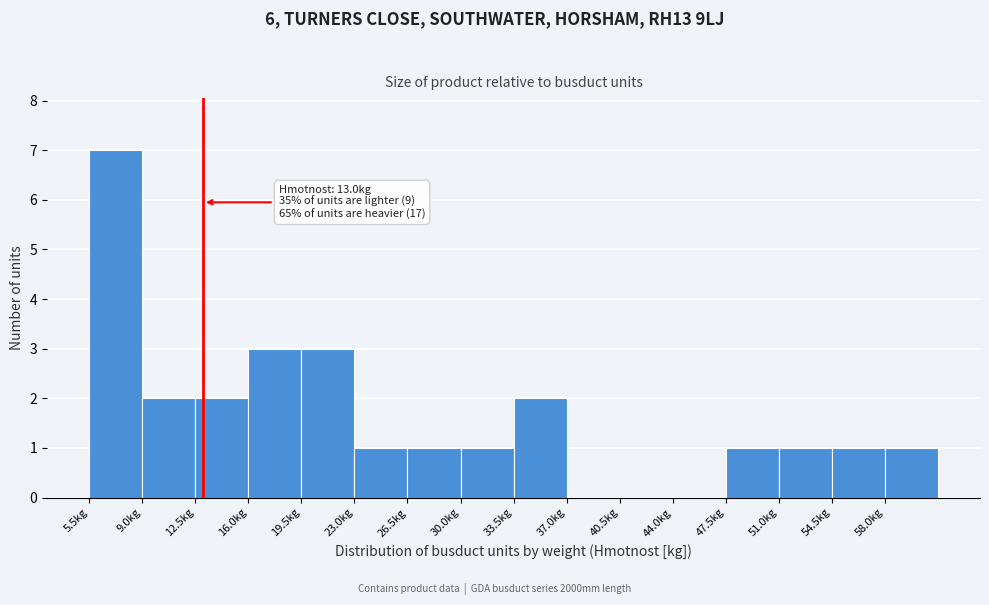

Which range on the x-axis has the tallest bar?

5.5 to 9.0